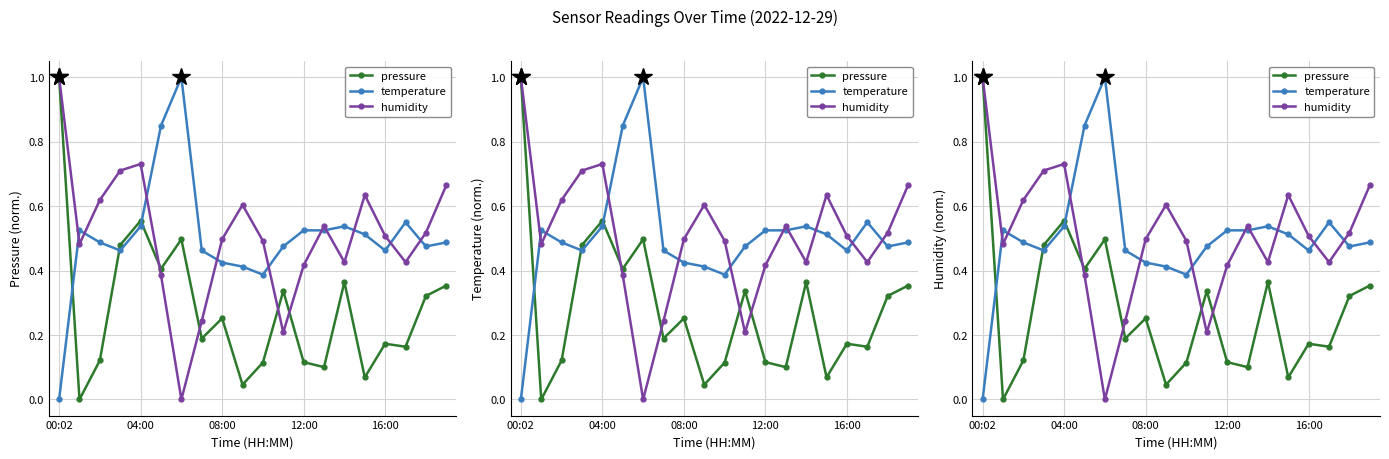

What is the label of the 7th point from the right?

13